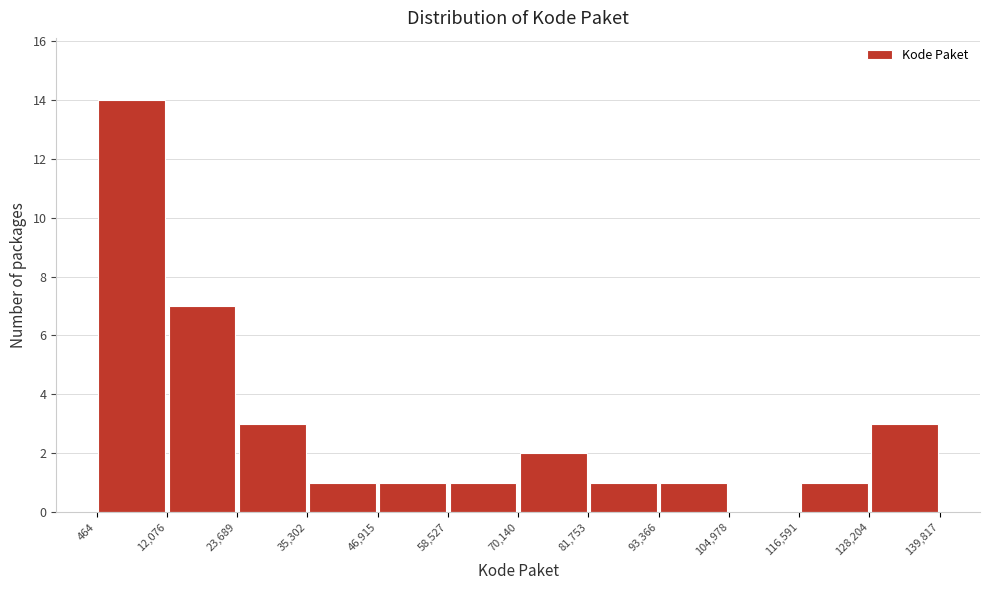

What is the height of the bar covering 128,204 to 139,817 on the x-axis? The values are not printed on the chart, so give them approximately, as read against the axis.

3